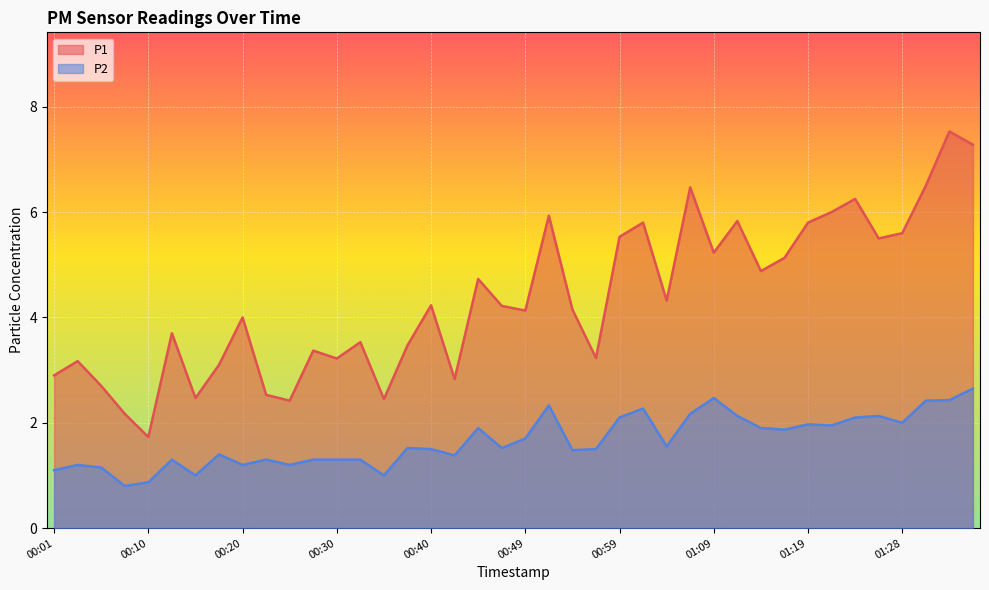

At which category is the sum across all series the highest?

01:33